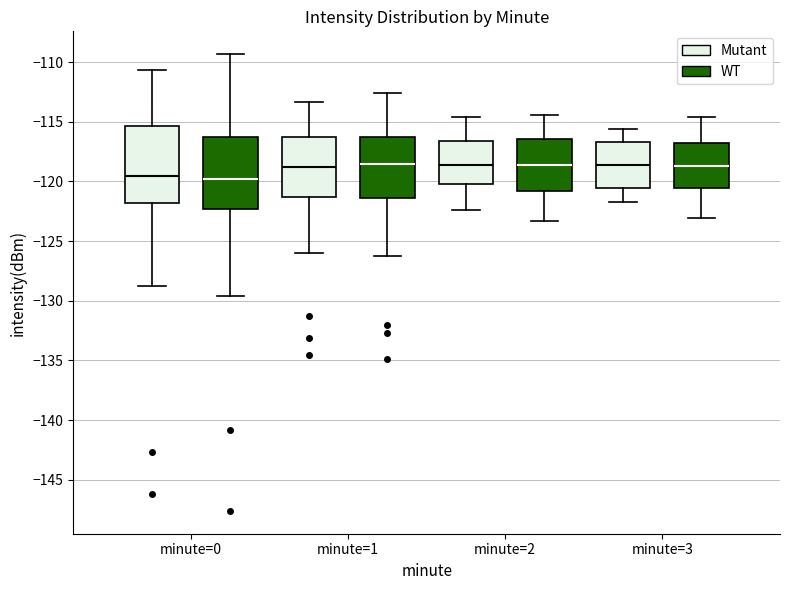

Where is the upper edge of the box for minute=2 (Mutant) on the y-axis? The values are not printed on the chart, so give them approximately, as read against the axis.

-116.5